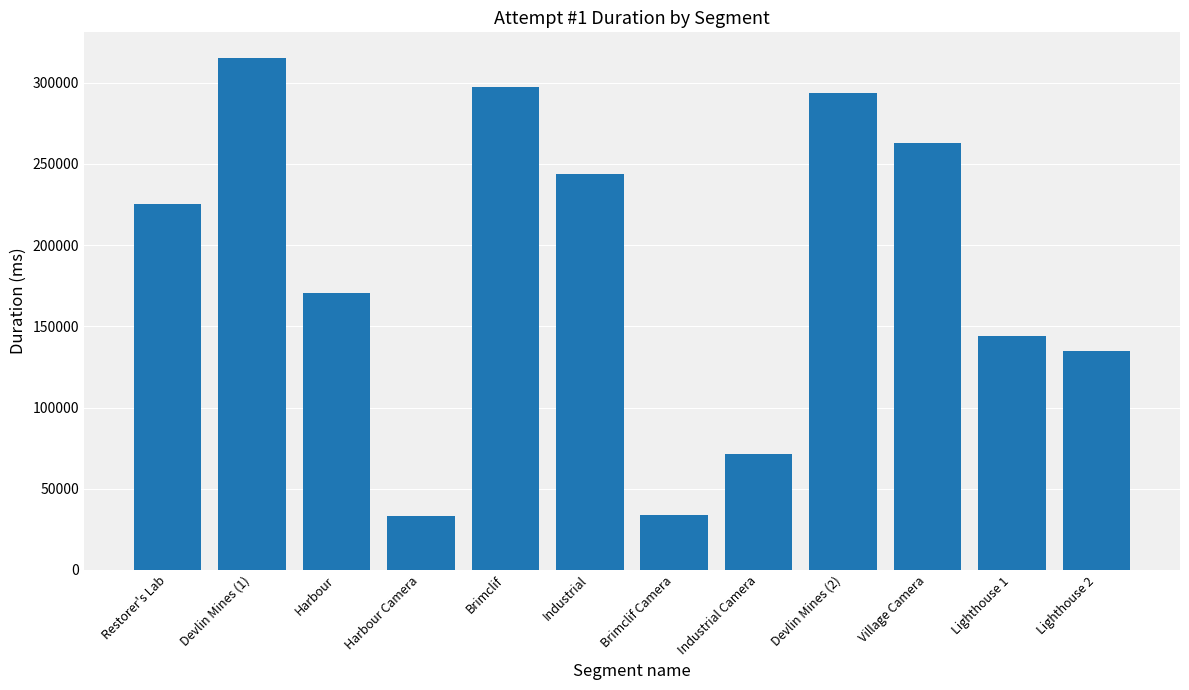

What is the change in value from Industrial Camera to Devlin Mines (2)?

+222634